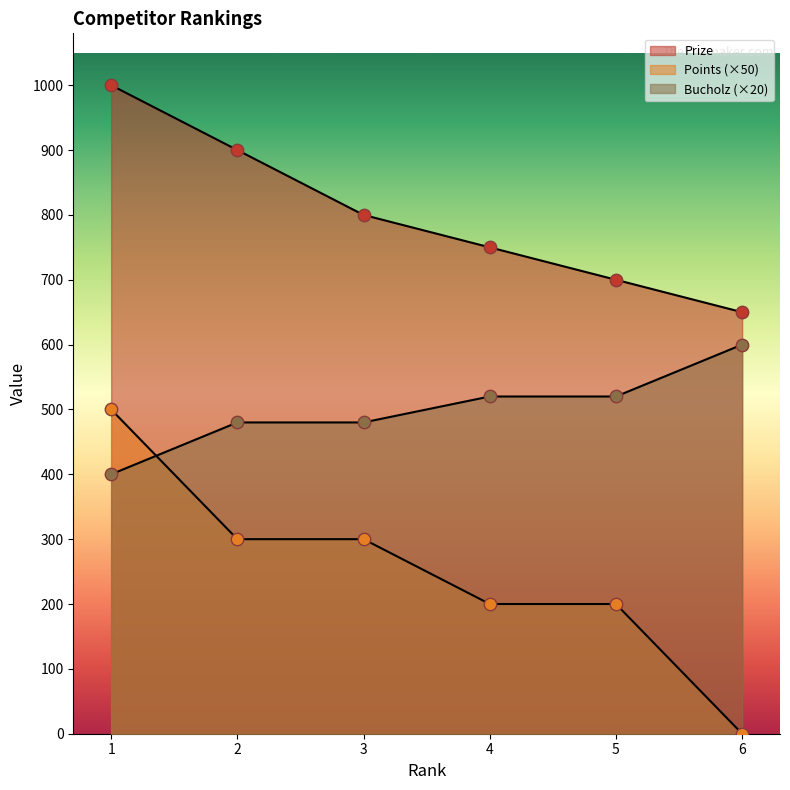

Which series has the largest total across all categories?

Prize